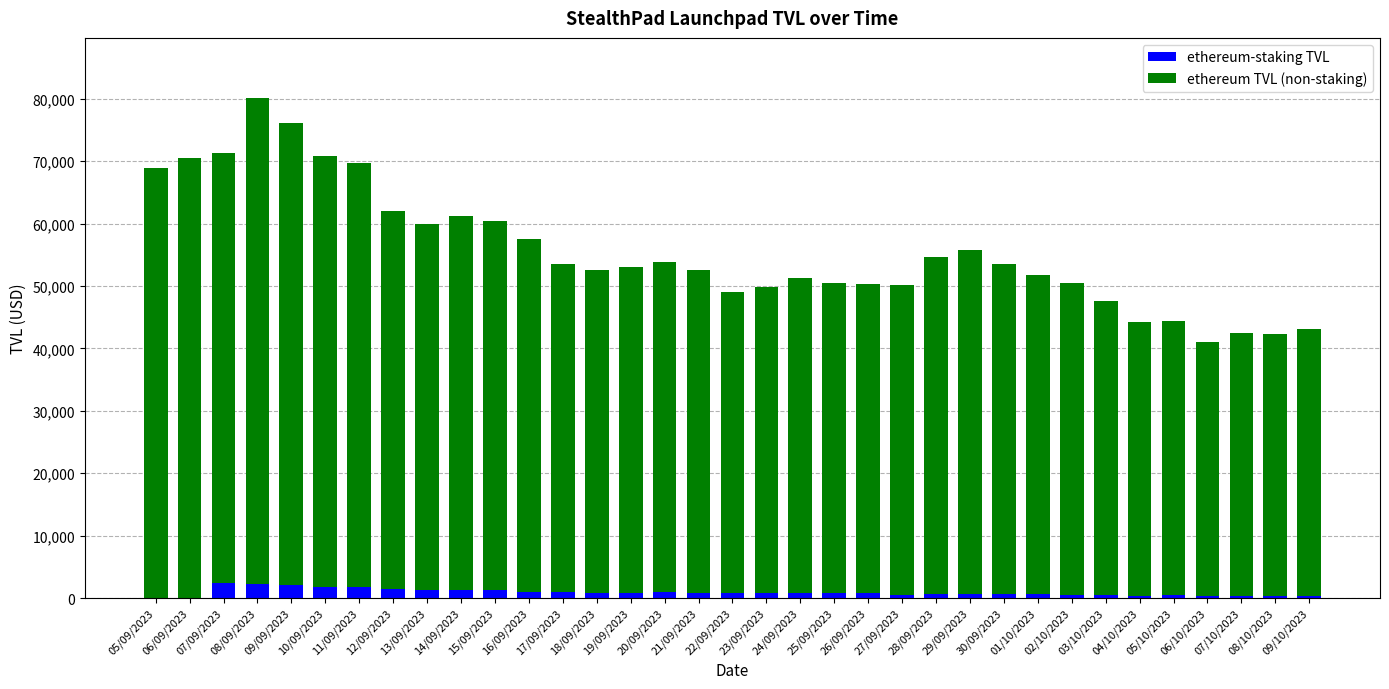

What is the maximum value for ethereum-staking TVL?

2480.9